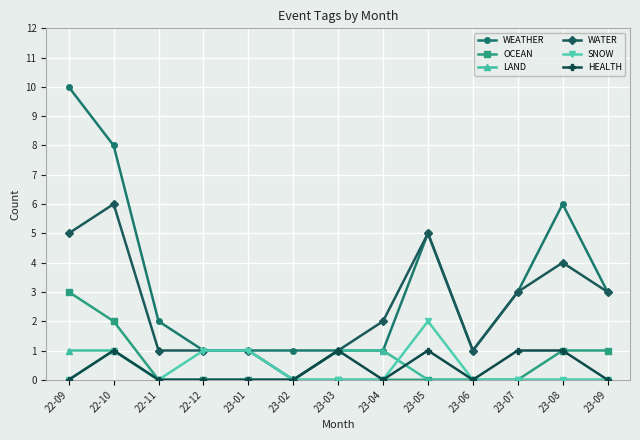

What is the sum of all WATER values?

33